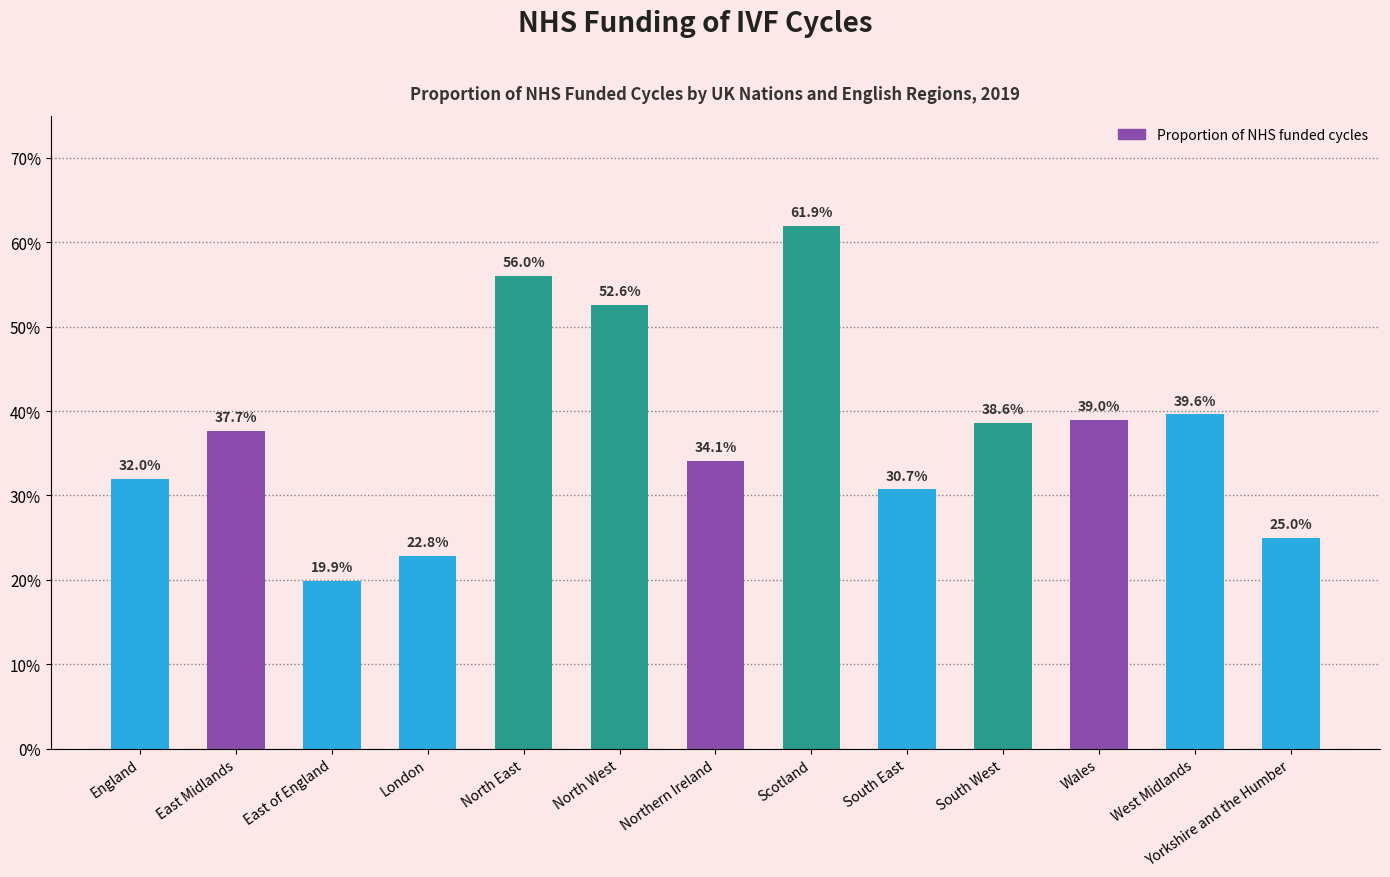

The chart shows a value of 0.2 at London. True or false?

True